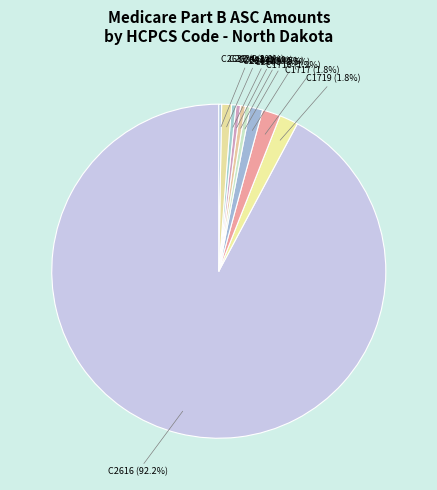

What is the largest slice in the pie chart?

C2616